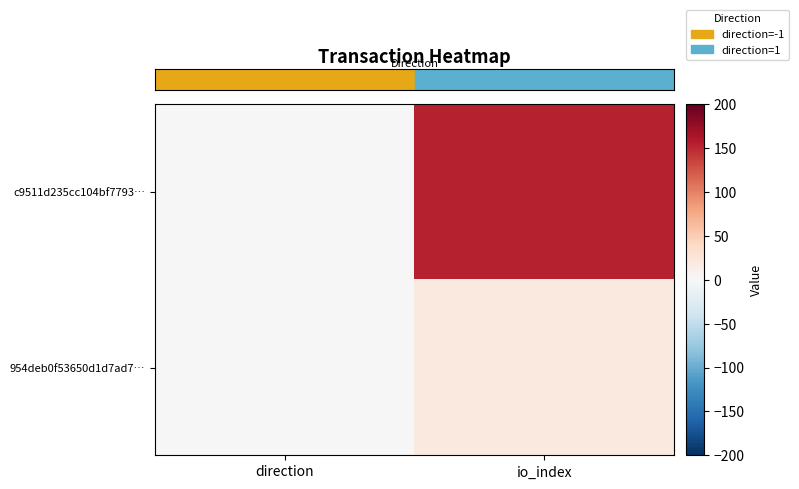

How many data points does each series have?

2